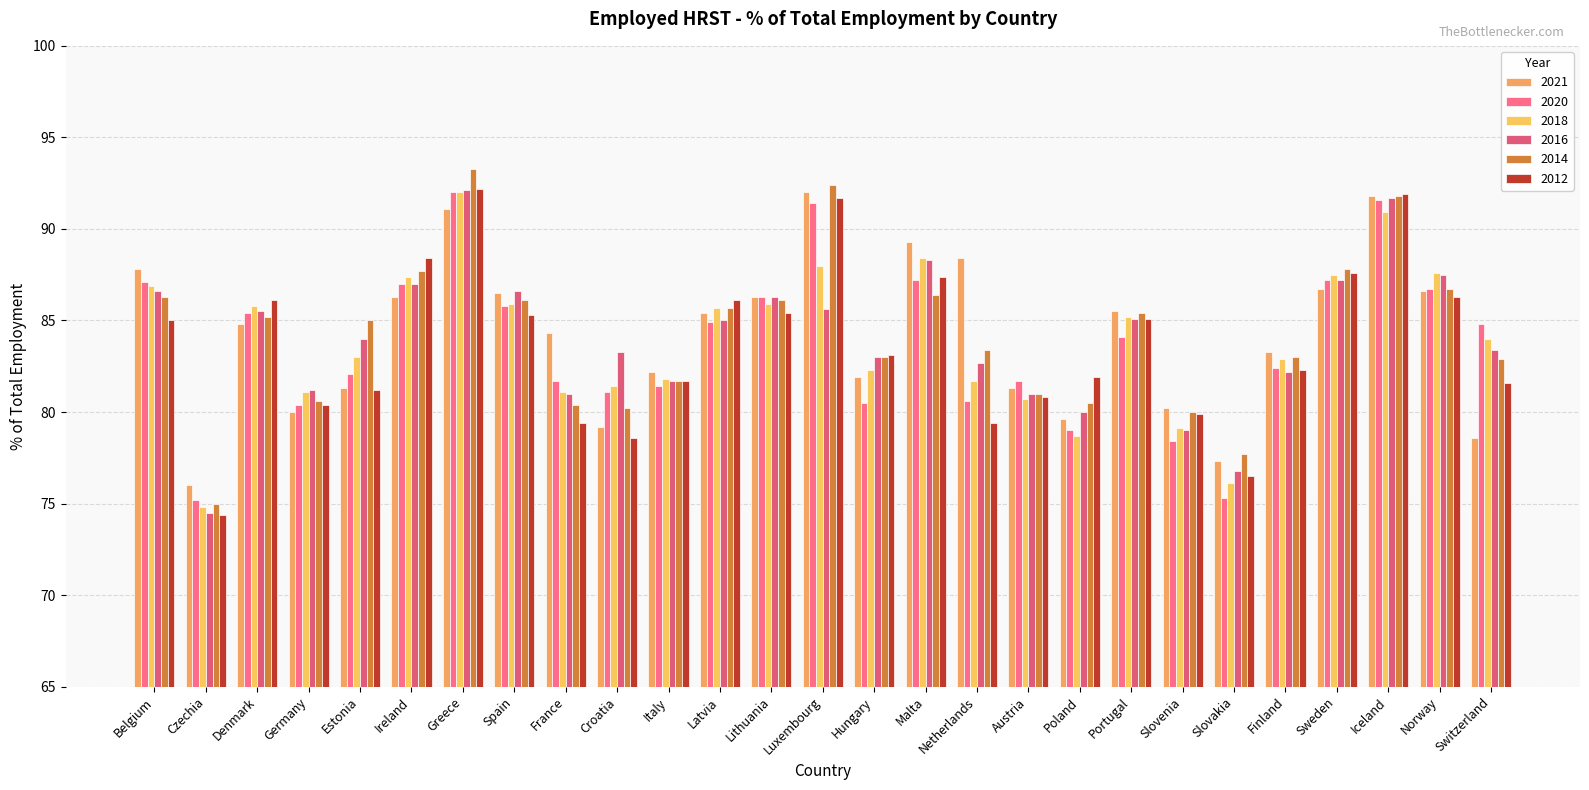

At Estonia, list the series in order from smallest to largest.

2012, 2021, 2020, 2018, 2016, 2014